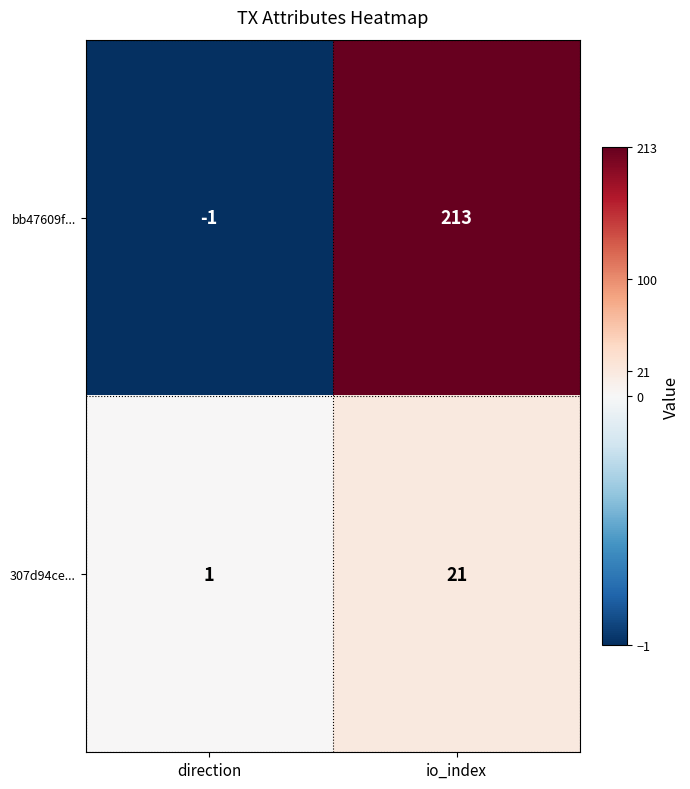

Where is bb47609f... nearest to the value 106?

direction